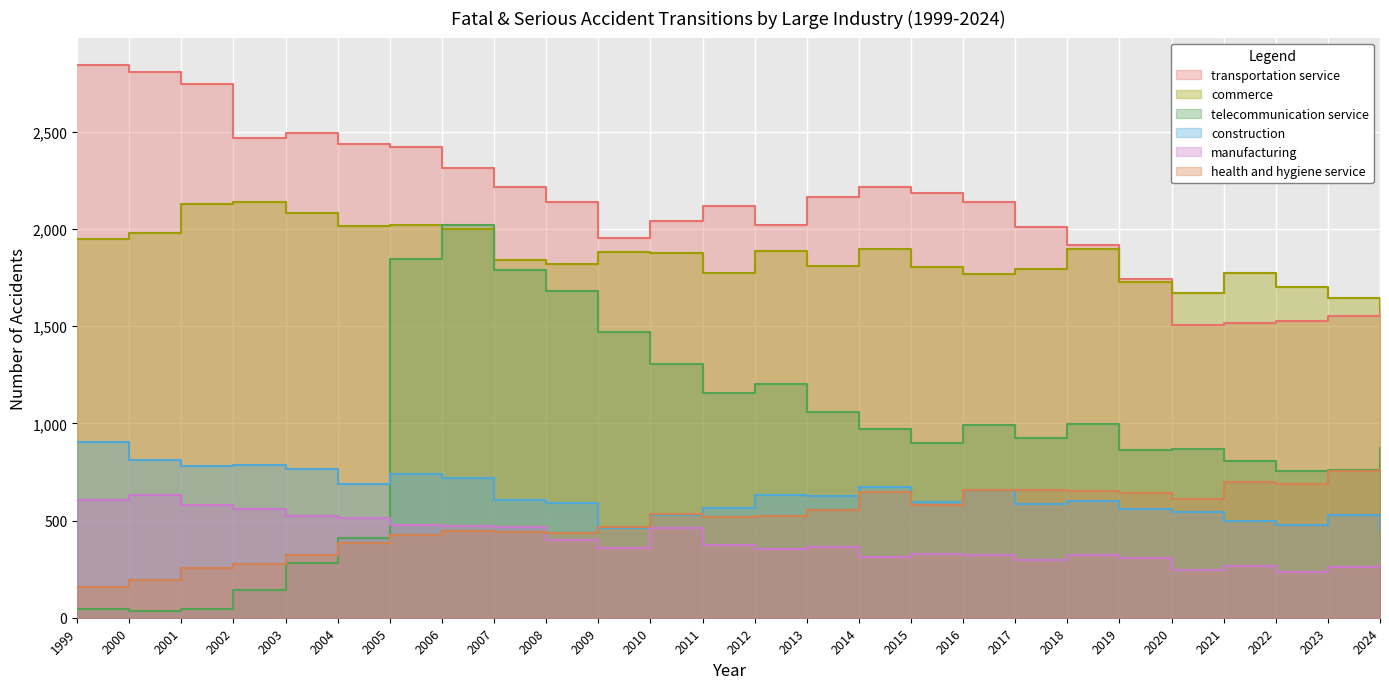

Is the value of telecommunication service at 2008 greater than the value of transportation service at 2024?

Yes